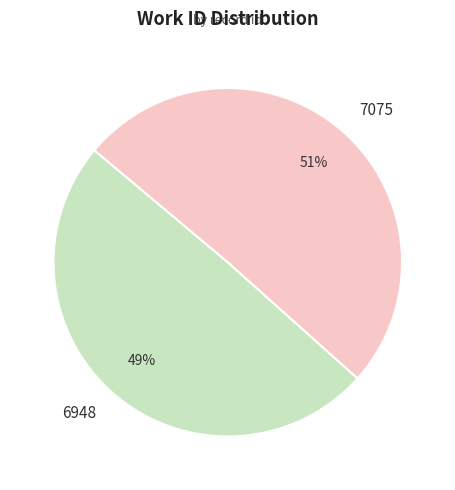

Which category accounts for the majority?

7075